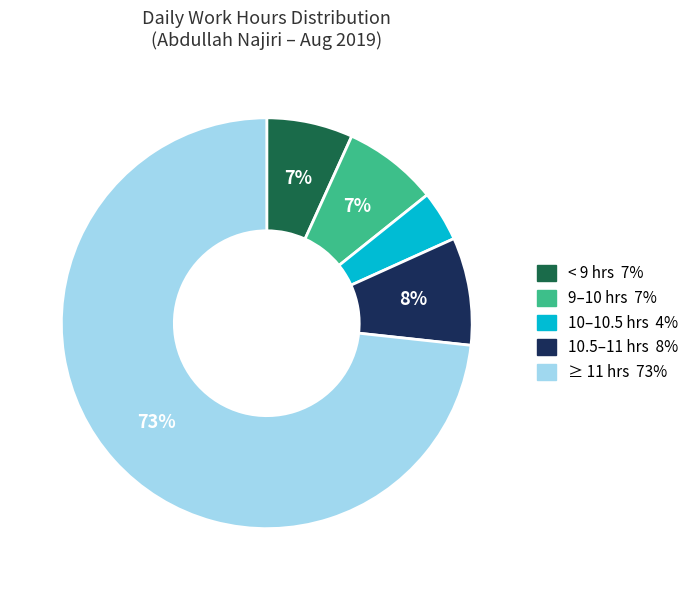

To the nearest percent, what is the average slice percentage?

20%